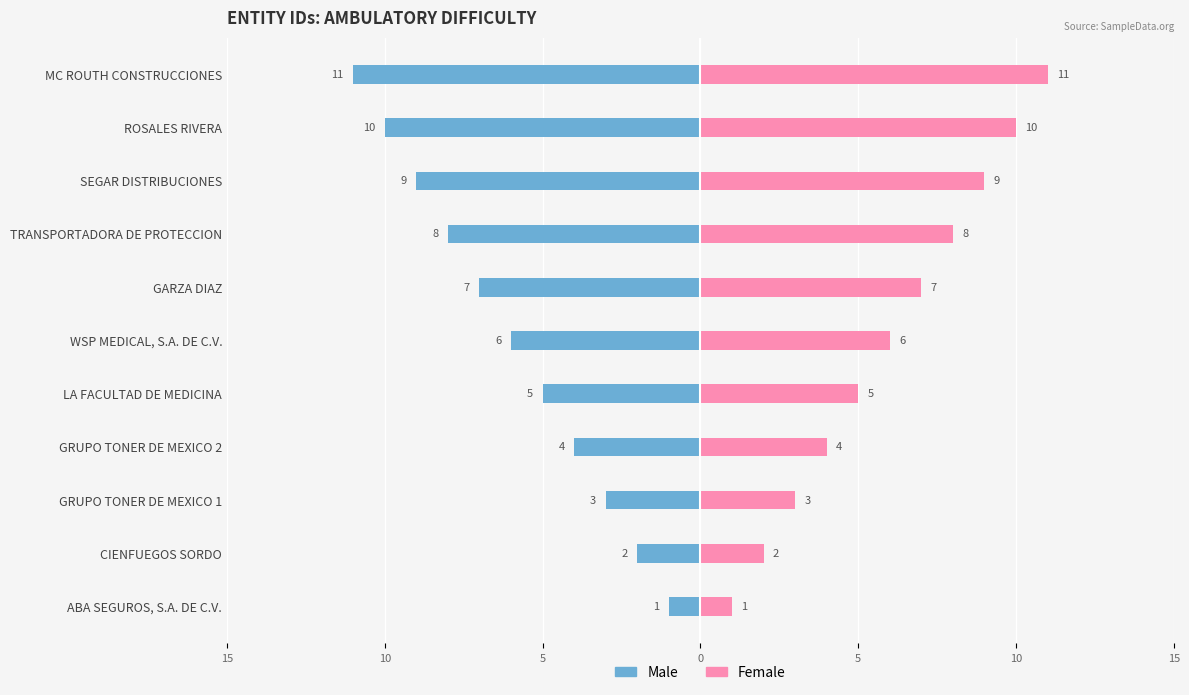

List the series in order of their overall mean, highest first.

Female, Male